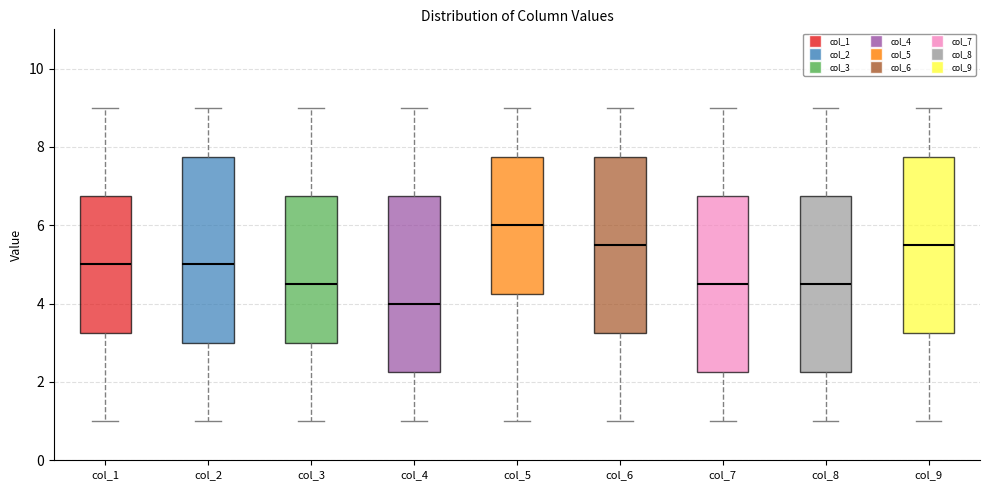

Reading left to right, transcribe this box plot: for each box, give where its median line is, the range the box spans, and where its two whiskers end, as read against the y-axis. The values are not printed on the chart, so give them approximately, as read against the axis.

col_1: median 5.0, box 3.2 to 6.8, whiskers 1.0 to 9.0
col_2: median 5.0, box 3.0 to 7.8, whiskers 1.0 to 9.0
col_3: median 4.6, box 3.0 to 6.8, whiskers 1.0 to 9.0
col_4: median 4.0, box 2.2 to 6.8, whiskers 1.0 to 9.0
col_5: median 6.0, box 4.2 to 7.8, whiskers 1.0 to 9.0
col_6: median 5.6, box 3.2 to 7.8, whiskers 1.0 to 9.0
col_7: median 4.6, box 2.2 to 6.8, whiskers 1.0 to 9.0
col_8: median 4.6, box 2.2 to 6.8, whiskers 1.0 to 9.0
col_9: median 5.6, box 3.2 to 7.8, whiskers 1.0 to 9.0